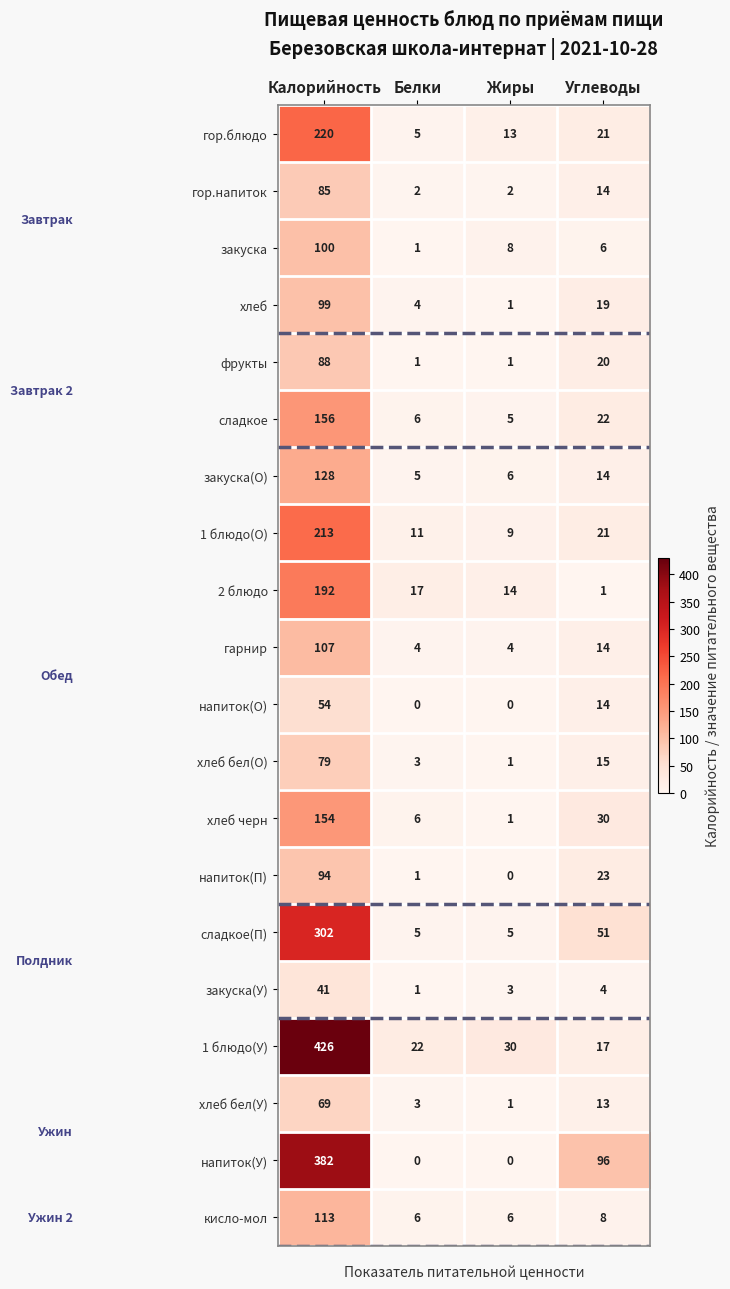

The value of гор.напиток at Углеводы is 20. True or false?

False